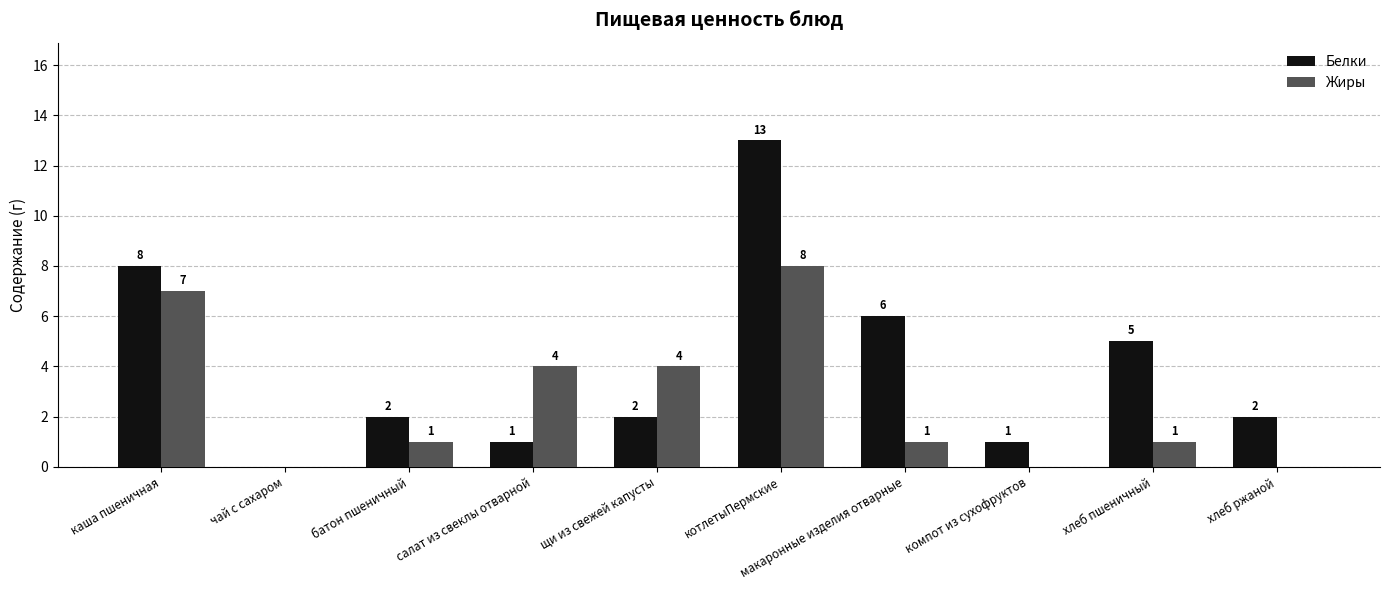

How many Жиры values are between 0 and 4?

8